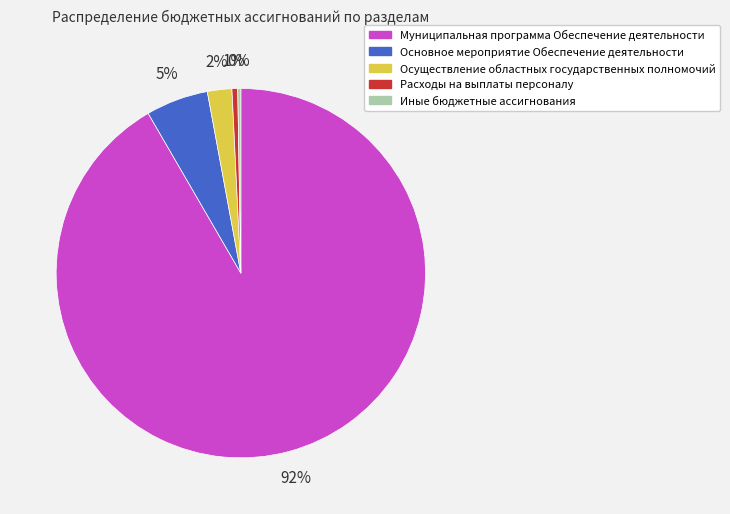

What percentage is the Муниципальная программа Обеспечение деятельности slice, to the nearest percent?

92%